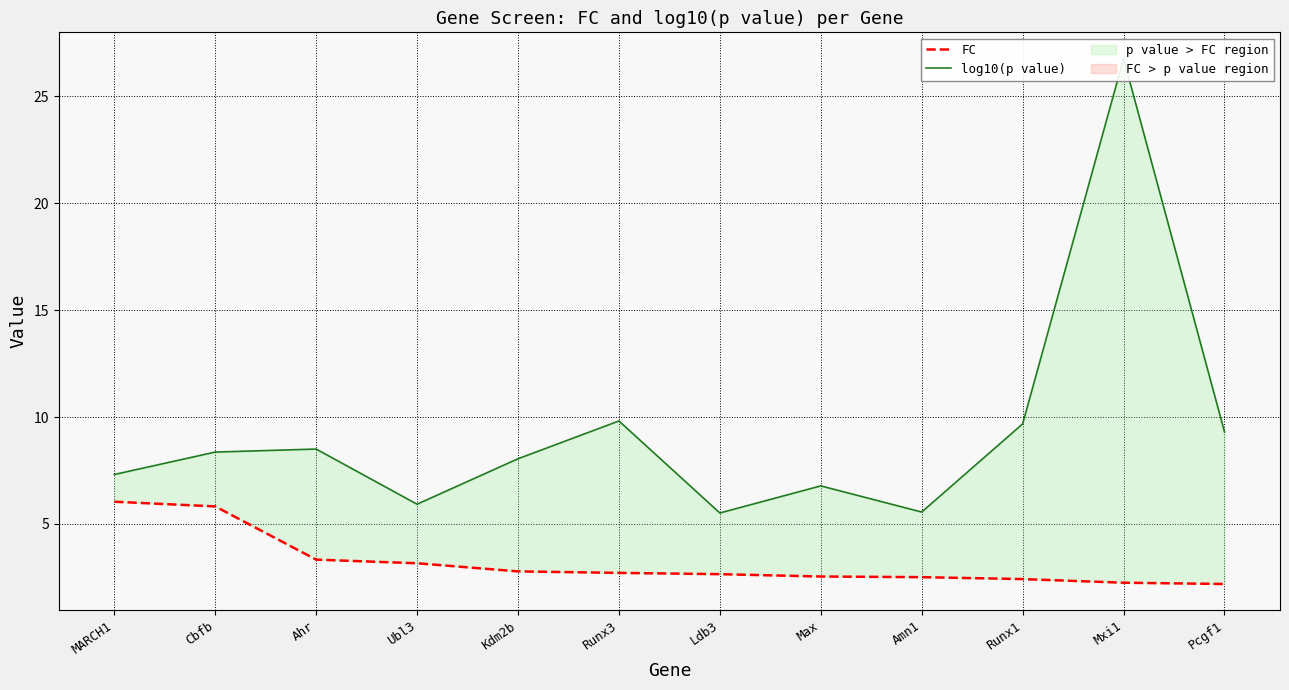

At which label does FC reach its minimum?

Pcgf1